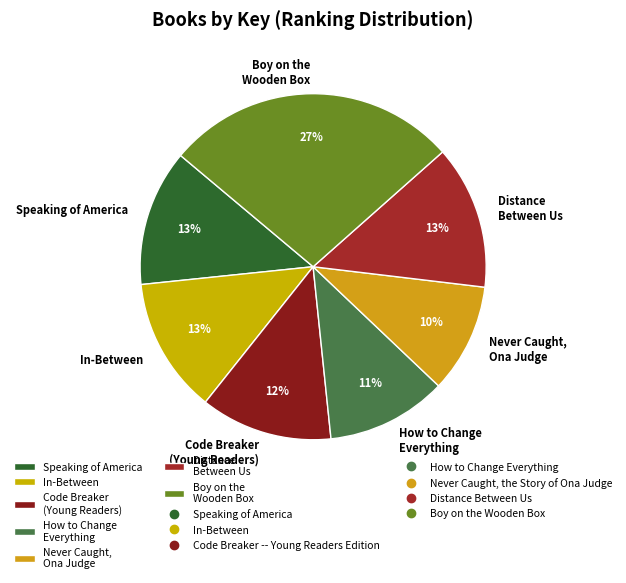

Is there a majority slice in this chart?

No